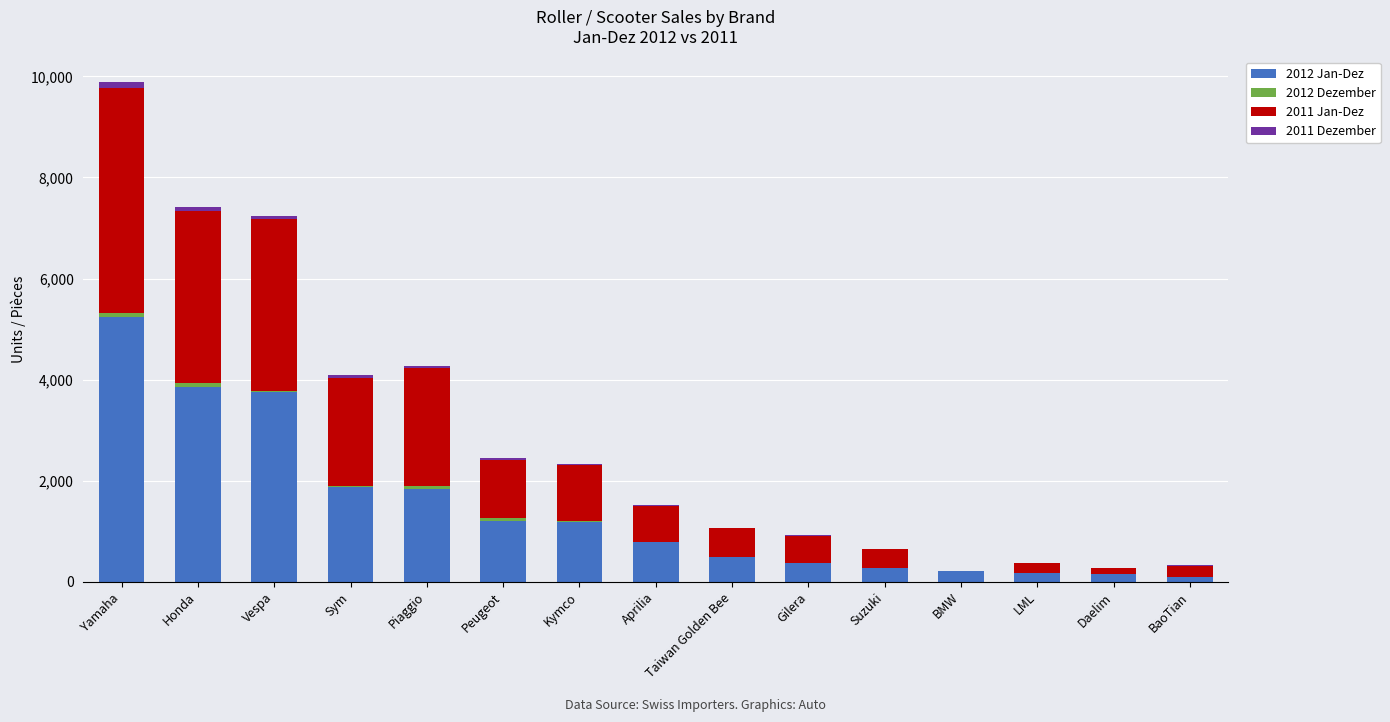

At which category is the sum across all series the highest?

Yamaha